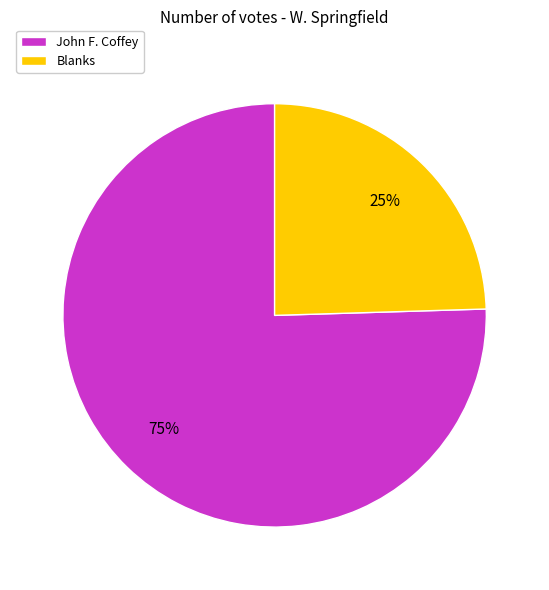

Is the sum of Blanks and John F. Coffey greater than half?

Yes